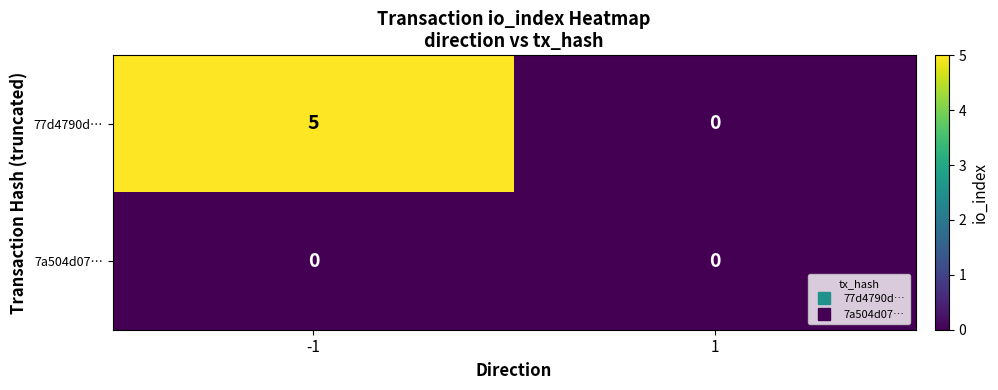

What is the difference between the maximum and minimum values in the 77d4790d… series?

5